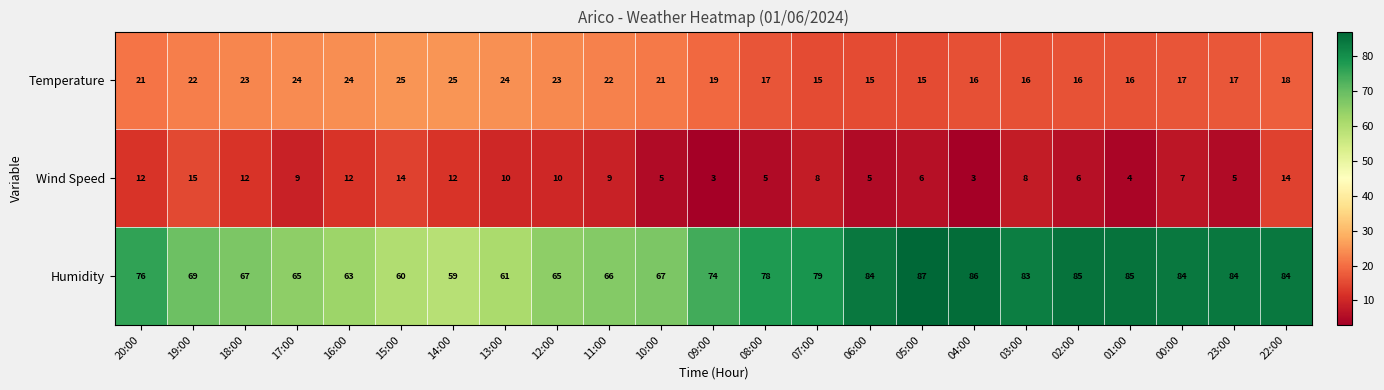

What is the smallest value displayed?

3